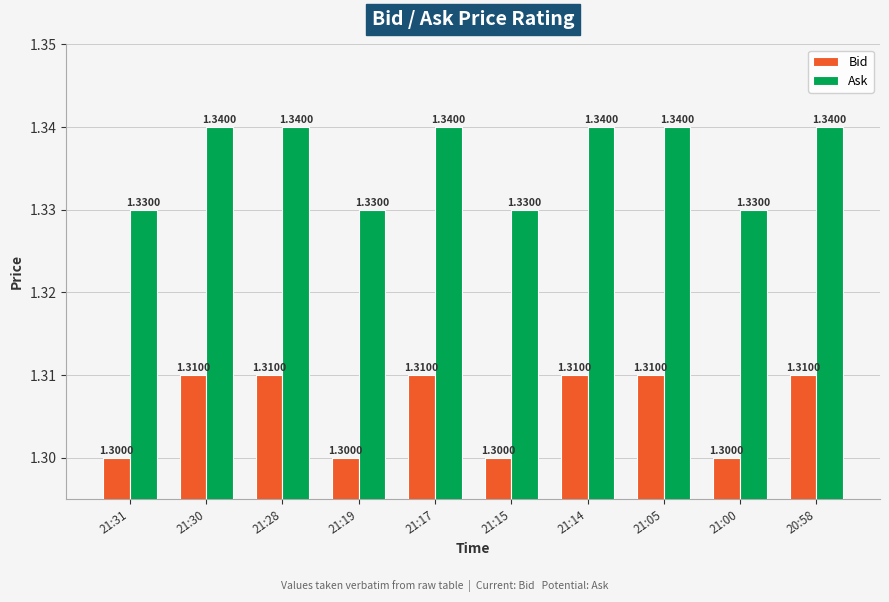

Count the Bid values in the range 1 to 2.

10